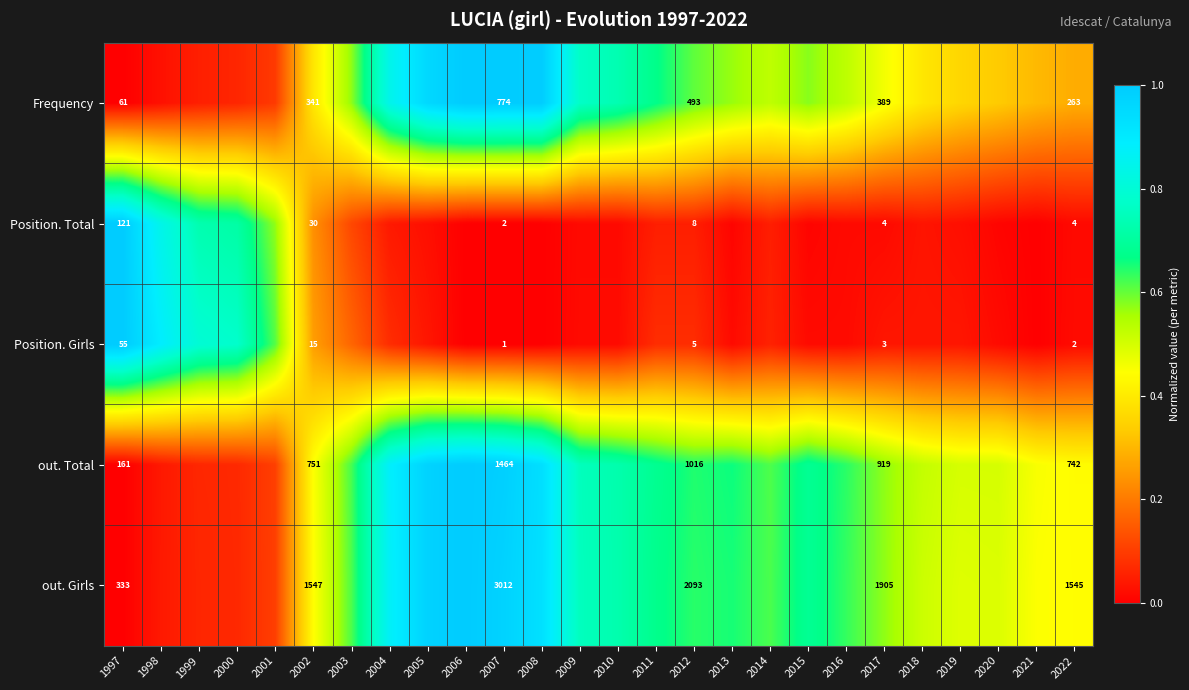

Rank the series at 2022 from lowest to highest value.

Position. Girls, Position. Total, Frequency, out. Total, out. Girls